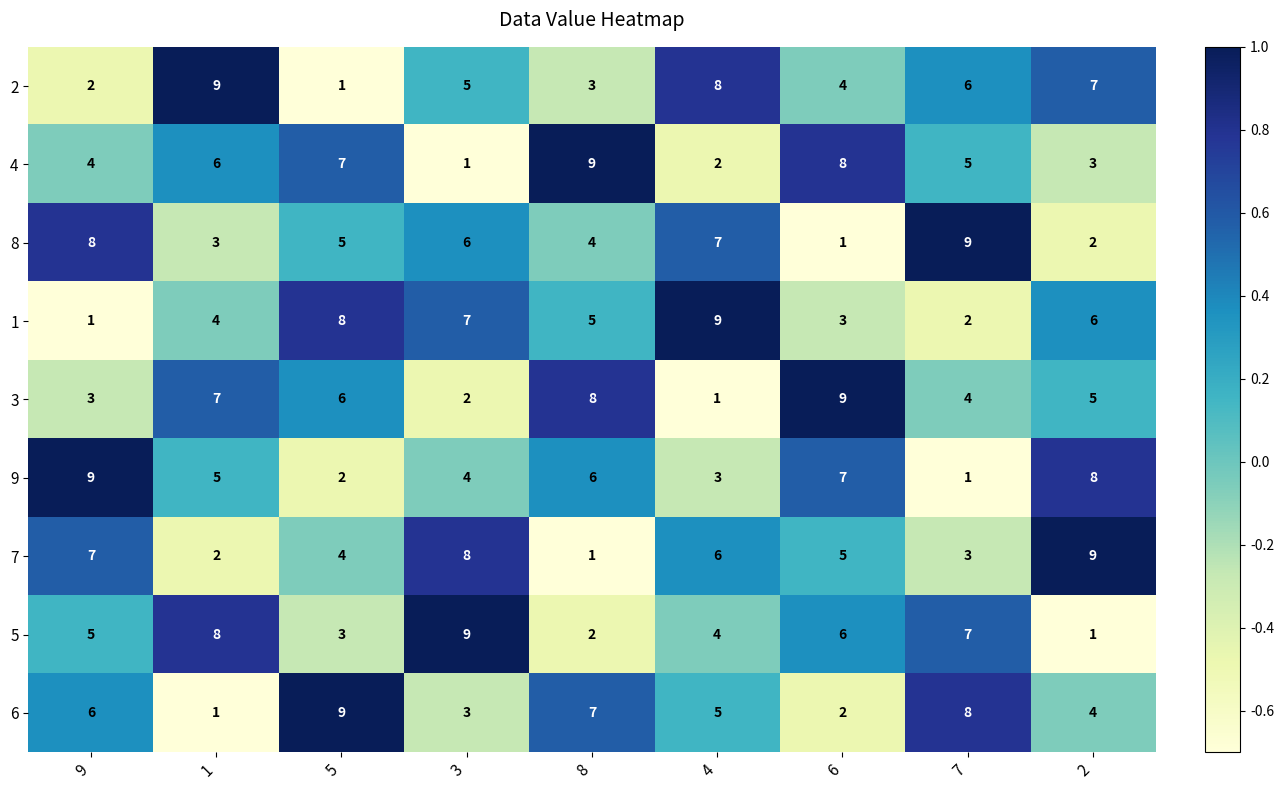

List the labels in order of 6 value, smallest first.

1, 6, 3, 2, 4, 9, 8, 7, 5